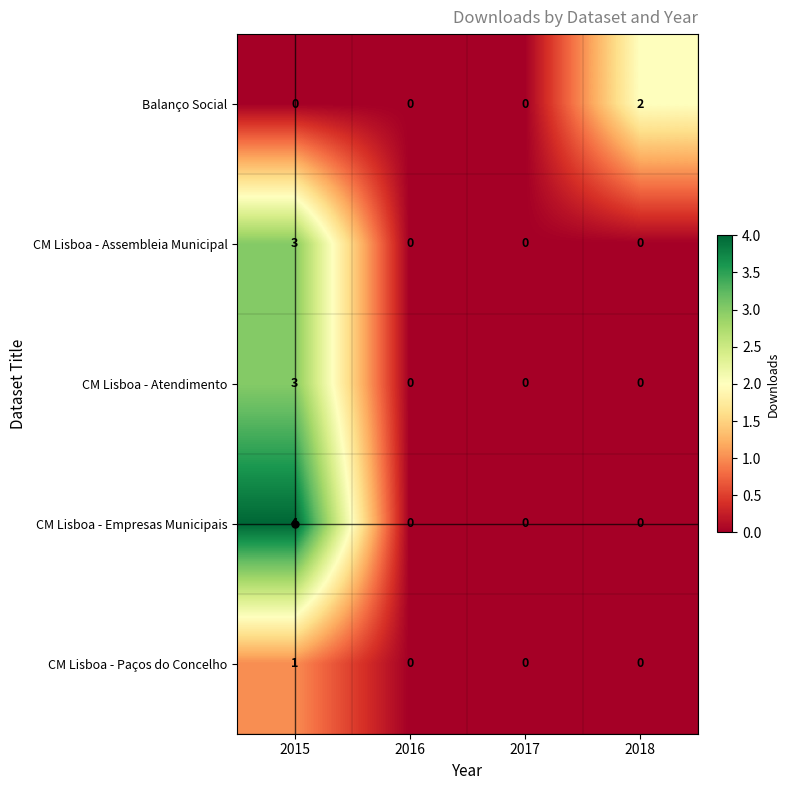

What is the sum of all CM Lisboa - Atendimento values?

3